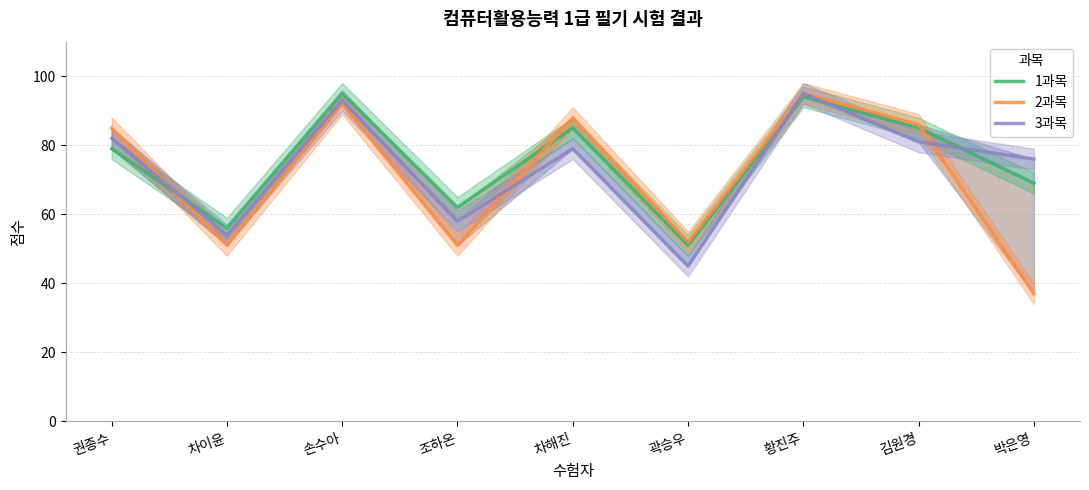

What is the label of the 4th point from the right?

곽승우